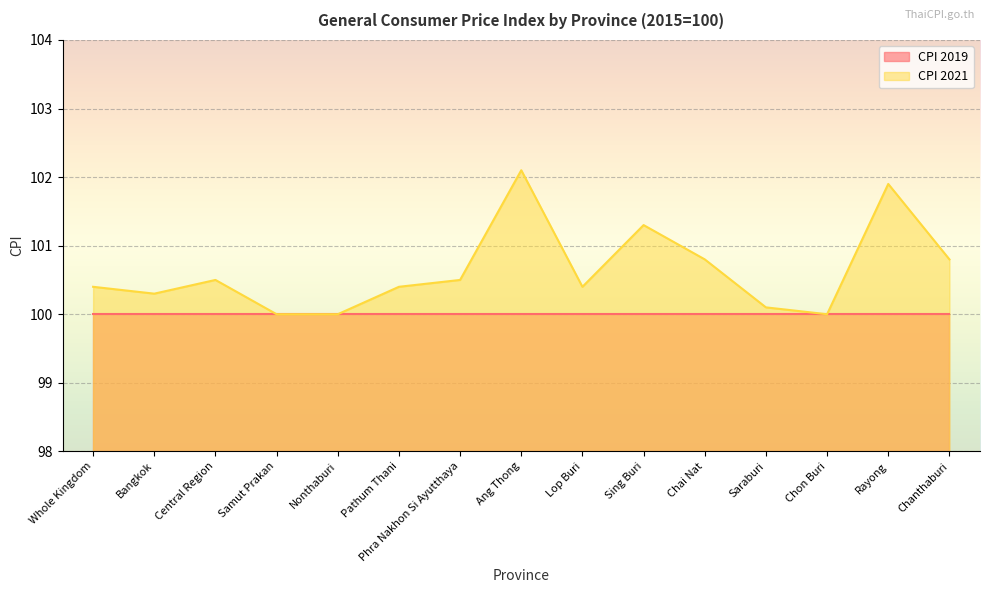

How many interior local valleys (lower than both neighbors) does the data have?

3